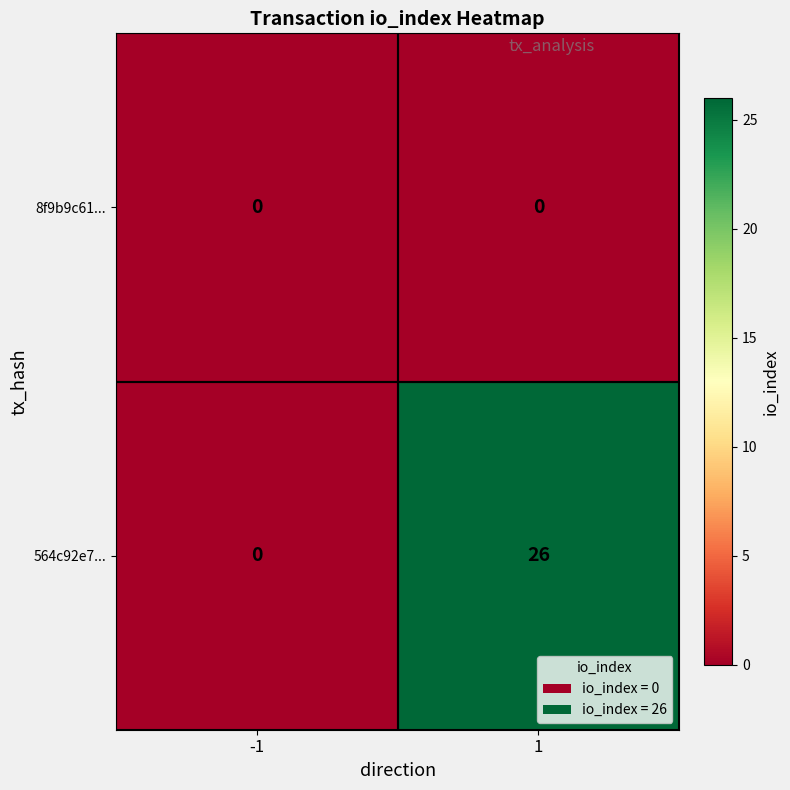

What is the sum of the 564c92e7... values at 1 and -1?

26